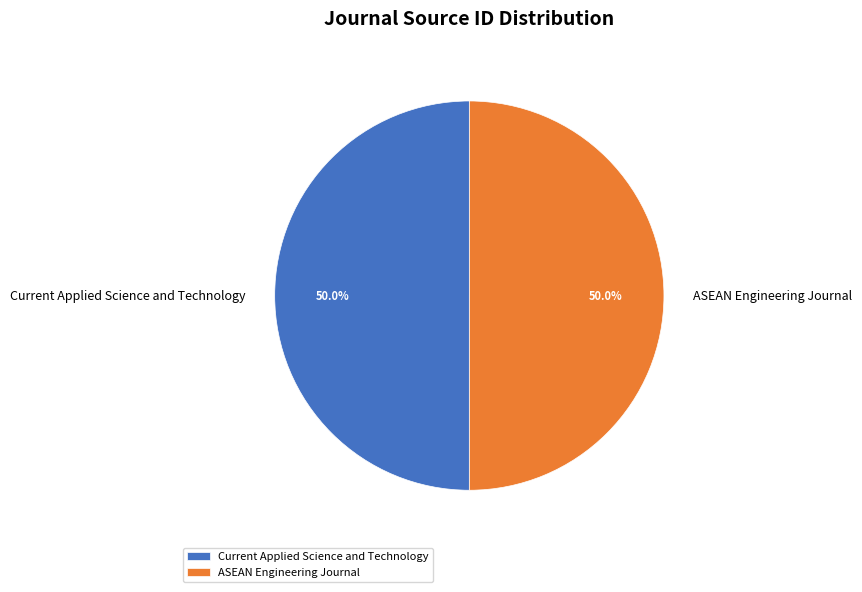

Approximately how many times larger is the value at Current Applied Science and Technology compared to ASEAN Engineering Journal?

1.0